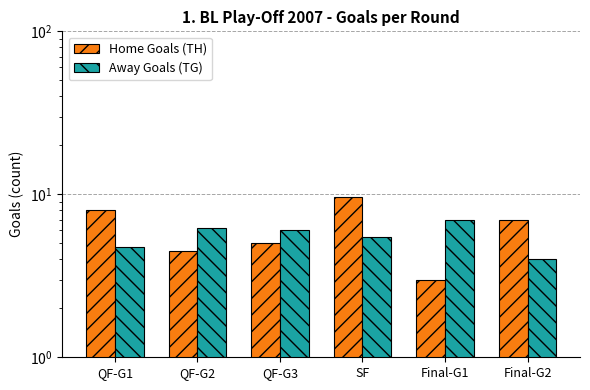

At which label is Away Goals (TG) closest to 5?

QF-G1